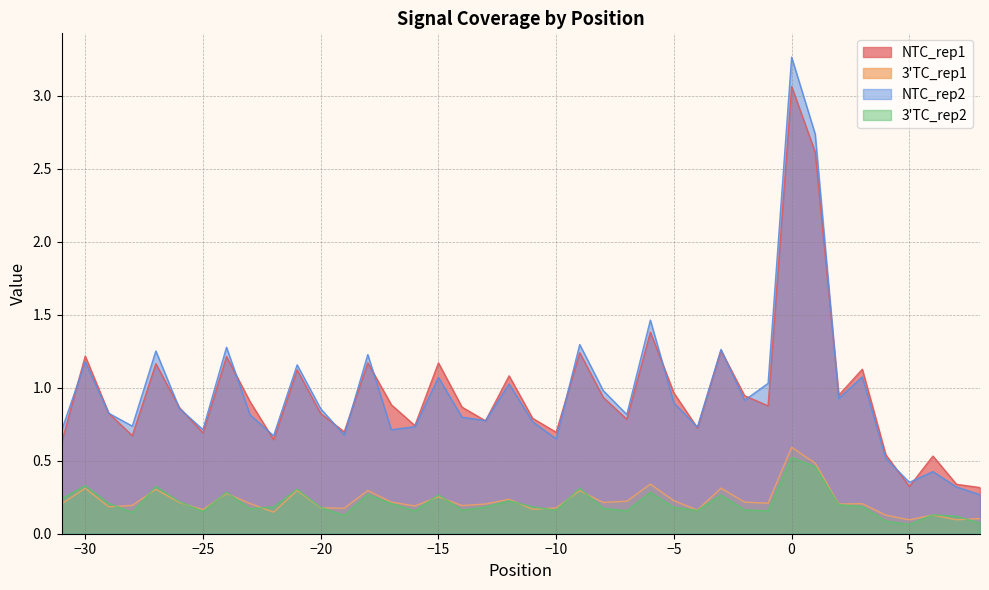

What is the difference between the NTC_rep1 values at -14 and 6?

0.3